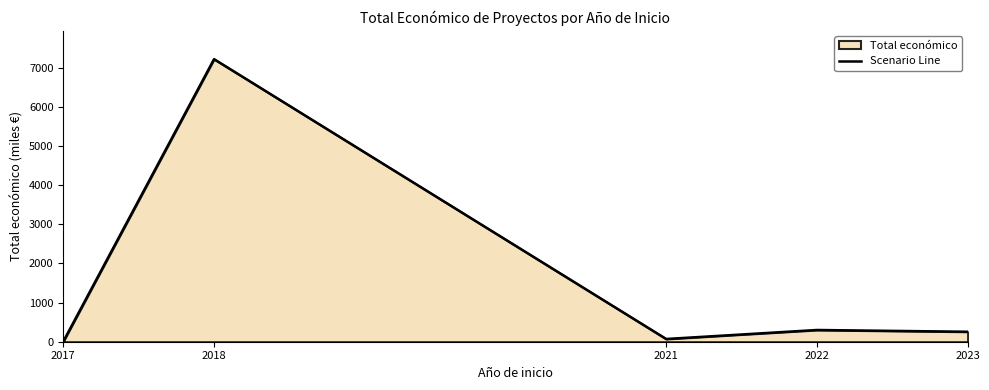

Which category has the highest value across all series?

2018